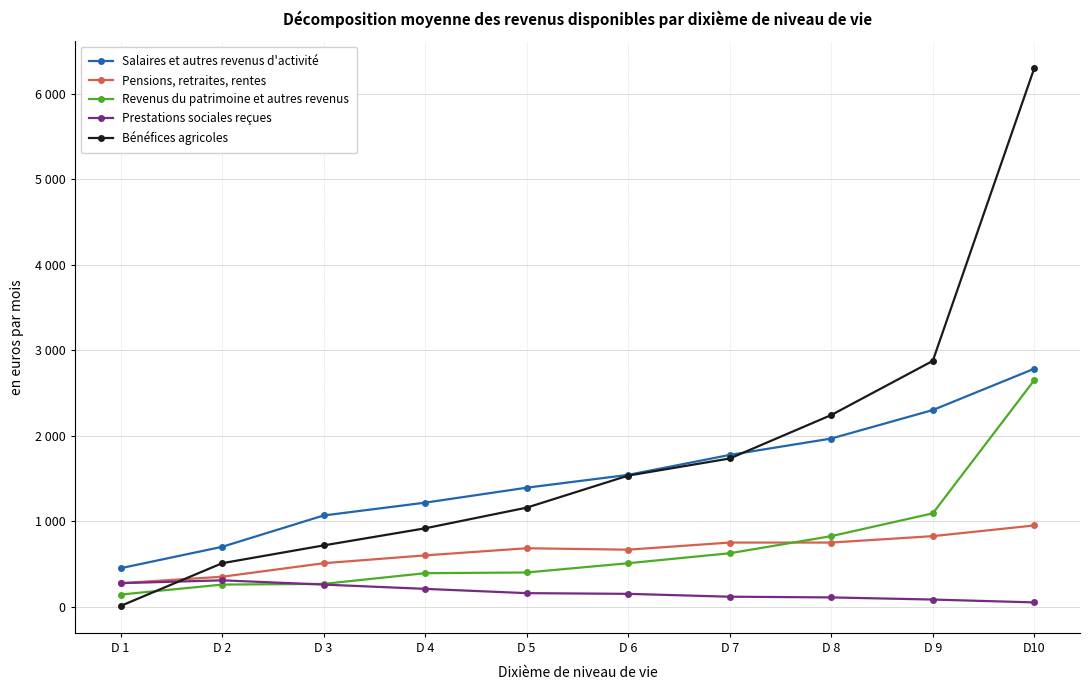

Reading right to left, list all the values displayed in this chart.

Salaires et autres revenus d'activité: 2783.3	2300.0	1966.7	1775.0	1541.7	1391.7	1216.7	1066.7	700.0	450.0
Pensions, retraites, rentes: 950.0	825.0	750.0	750.0	666.7	683.3	600.0	508.3	350.0	275.0
Revenus du patrimoine et autres revenus: 2650.0	1091.7	825.0	625.0	508.3	400.0	391.7	266.7	258.3	141.7
Prestations sociales reçues: 50.0	83.3	108.3	116.7	150.0	158.3	208.3	258.3	308.3	275.0
Bénéfices agricoles: 6300.0	2875.0	2241.7	1733.3	1533.3	1158.3	916.7	716.7	508.3	8.3